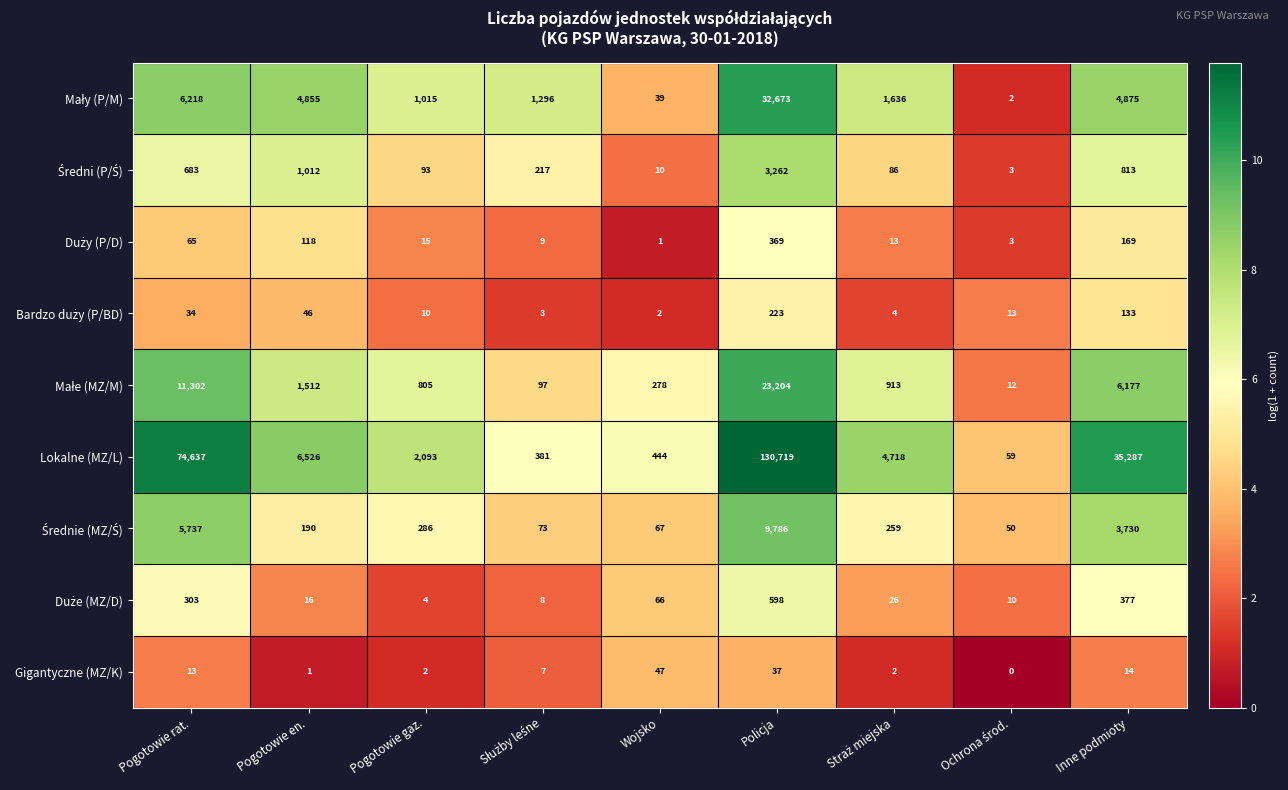

Count the number of data series in this chart.

9